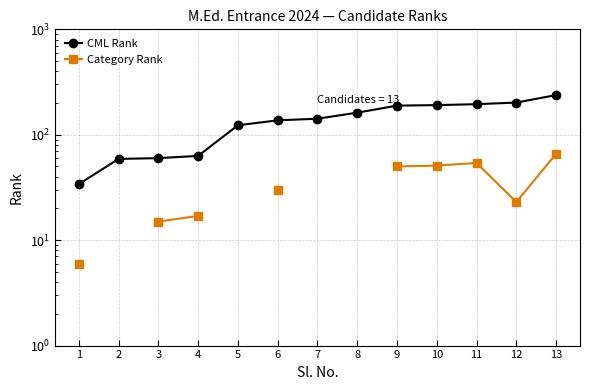

Is the value of Category Rank at 12 greater than the value of CML Rank at 2?

No